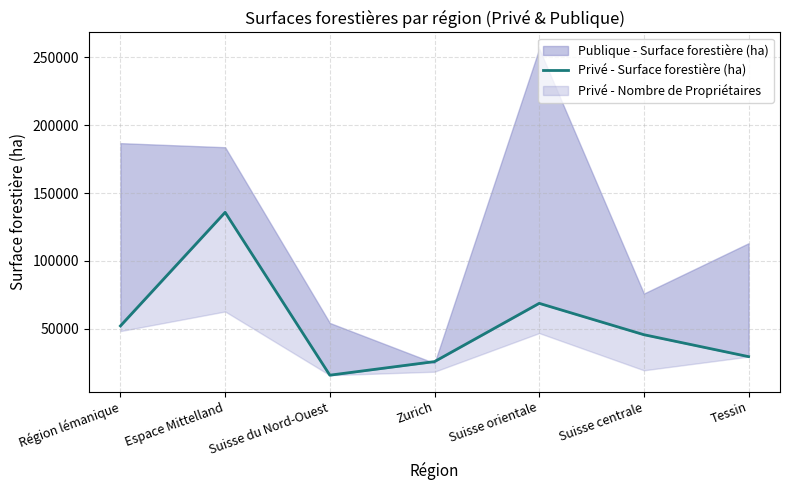

Which has a higher value, Région lémanique or Suisse du Nord-Ouest?

Région lémanique